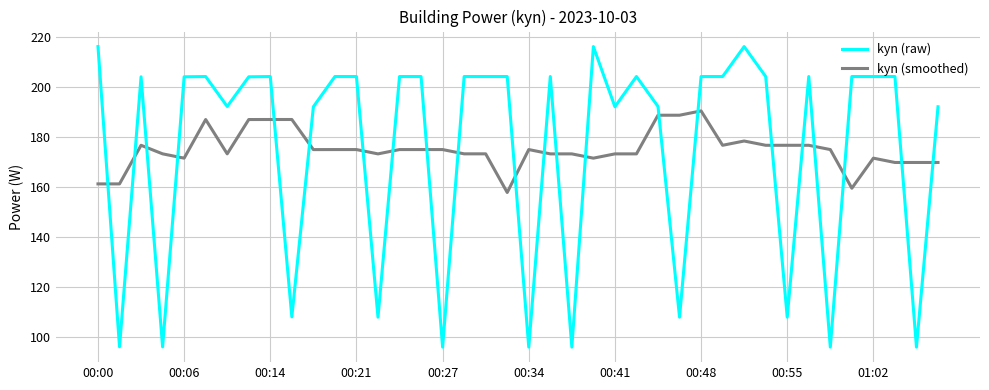

Which series has the largest range (max minus min)?

kyn (raw)